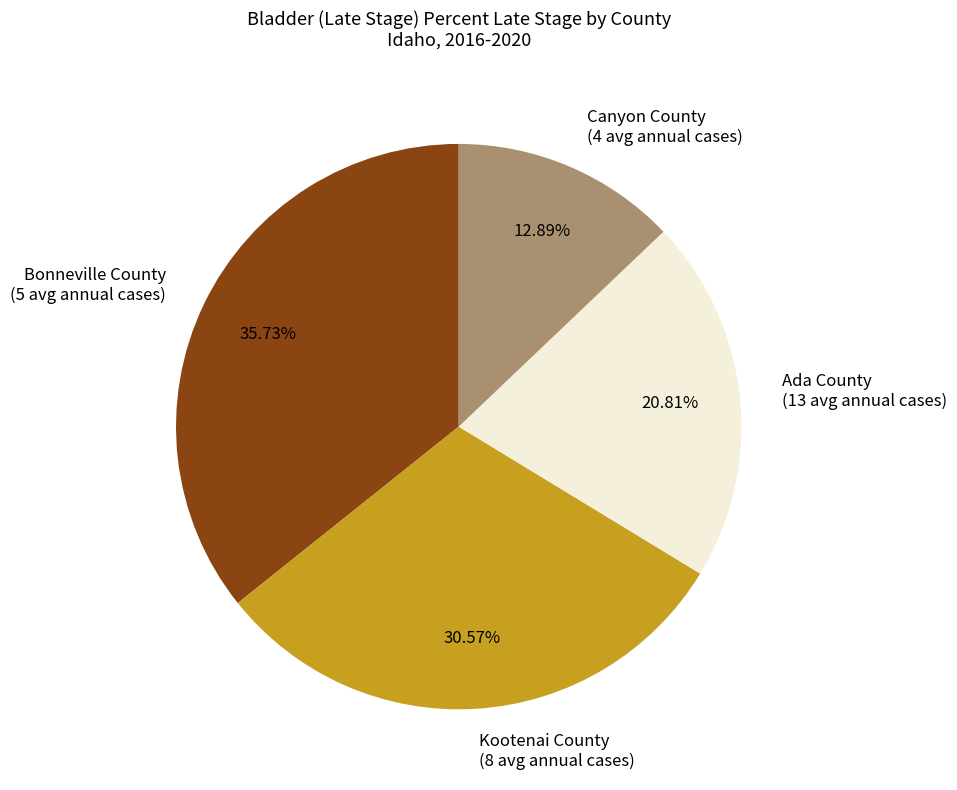

Combined, do Ada County and Bonneville County account for over 50%?

Yes